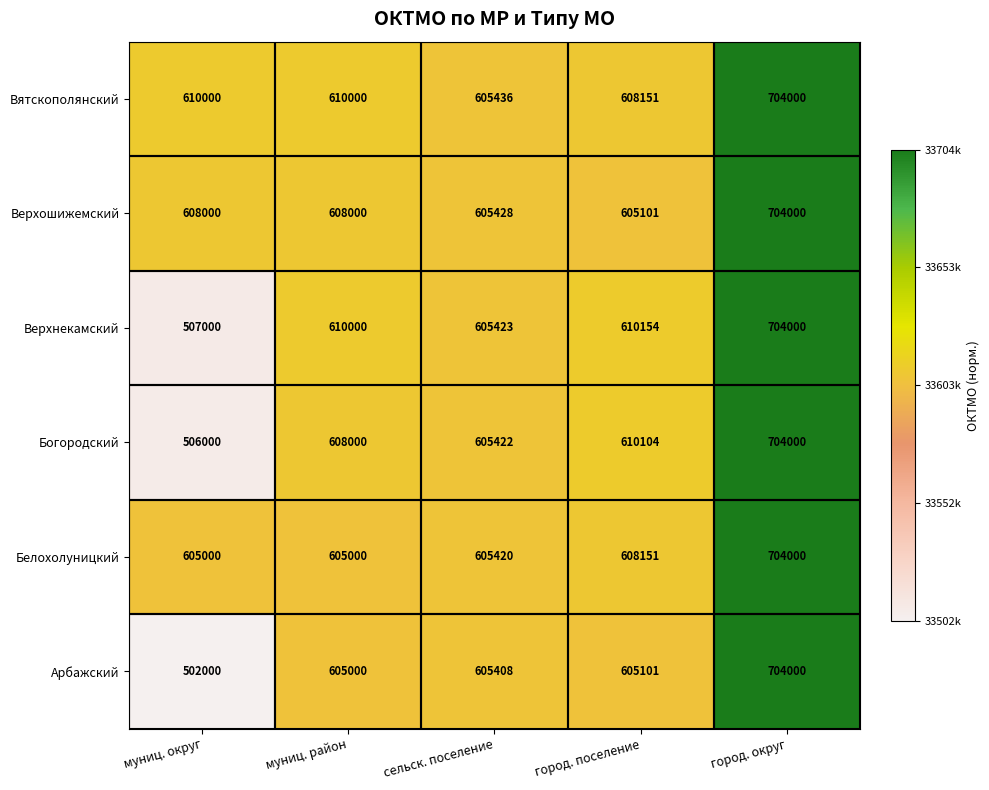

Which series has the largest total across all categories?

Вятскополянский